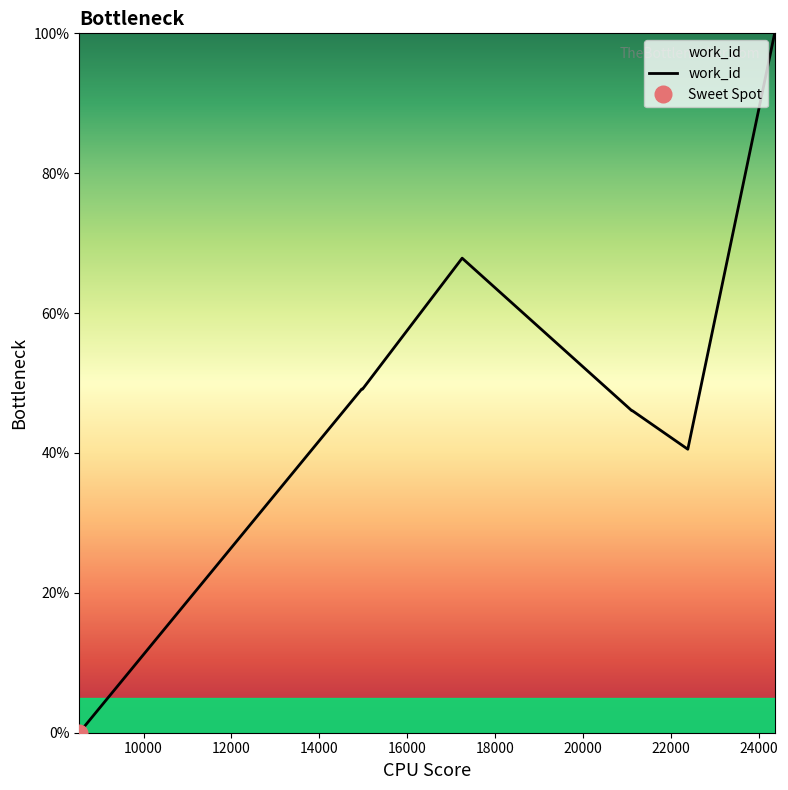

True or false: the data shows 48.2 at 14835.

True